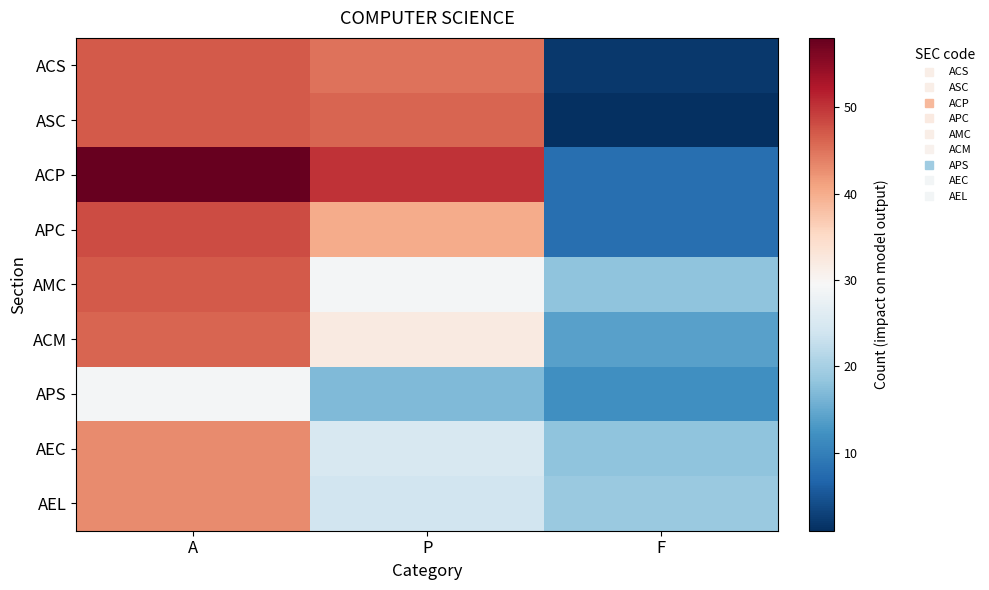

Reading left to right, transcribe all the data shown in this chart.

ACS: A=47	P=45	F=2
ASC: A=47	P=46	F=1
ACP: A=58	P=50	F=8
APC: A=48	P=40	F=8
AMC: A=47	P=29	F=18
ACM: A=46	P=32	F=14
APS: A=29	P=17	F=12
AEC: A=43	P=25	F=18
AEL: A=43	P=24	F=19